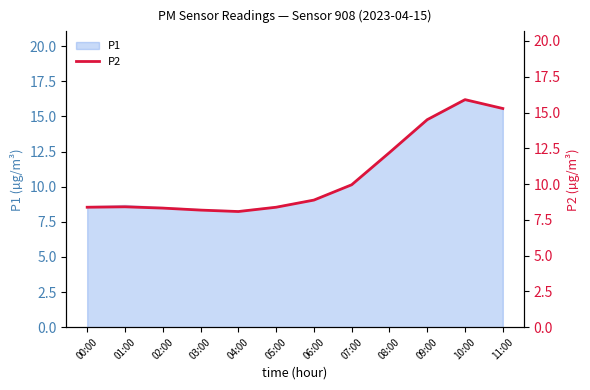

Rank the categories by value from lowest to highest.

04:00, 03:00, 02:00, 00:00, 05:00, 01:00, 06:00, 07:00, 08:00, 09:00, 11:00, 10:00